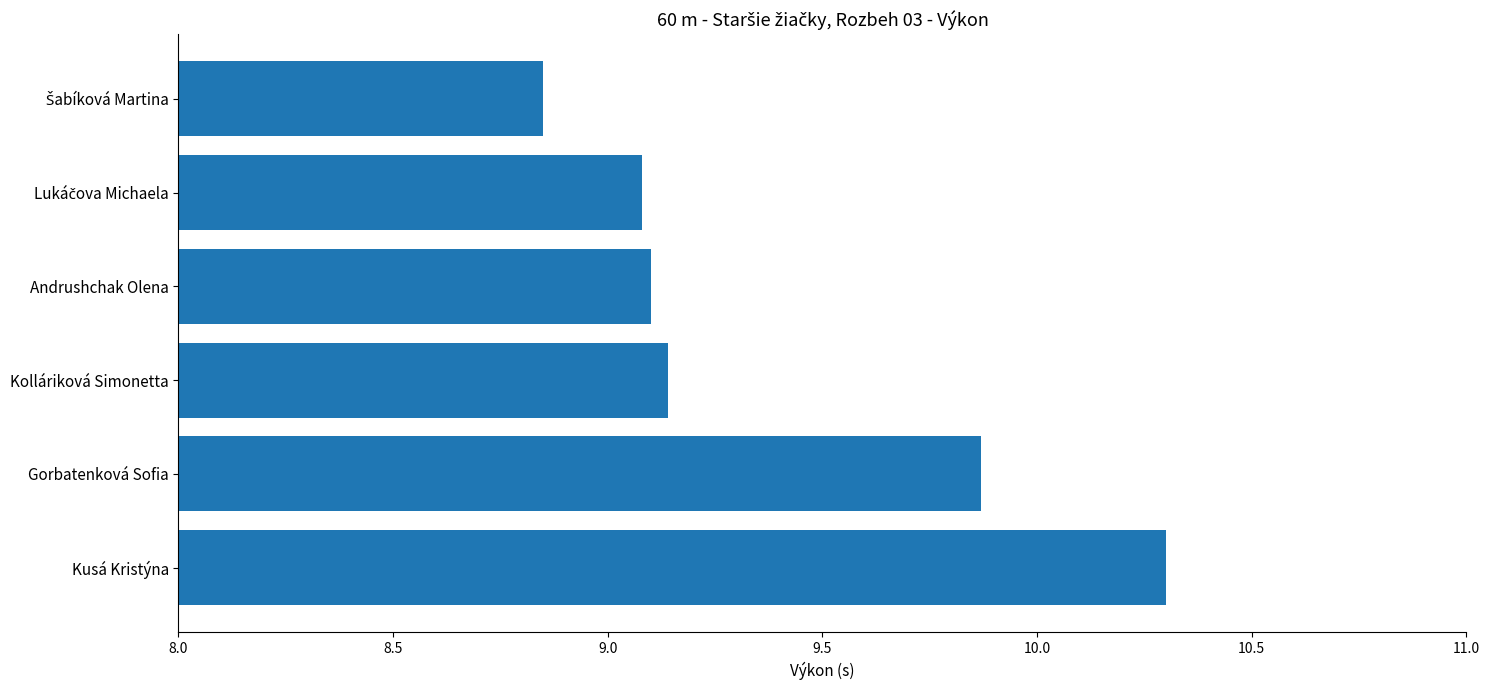

What is the change in value from Kolláriková Simonetta to Kusá Kristýna?

+1.2